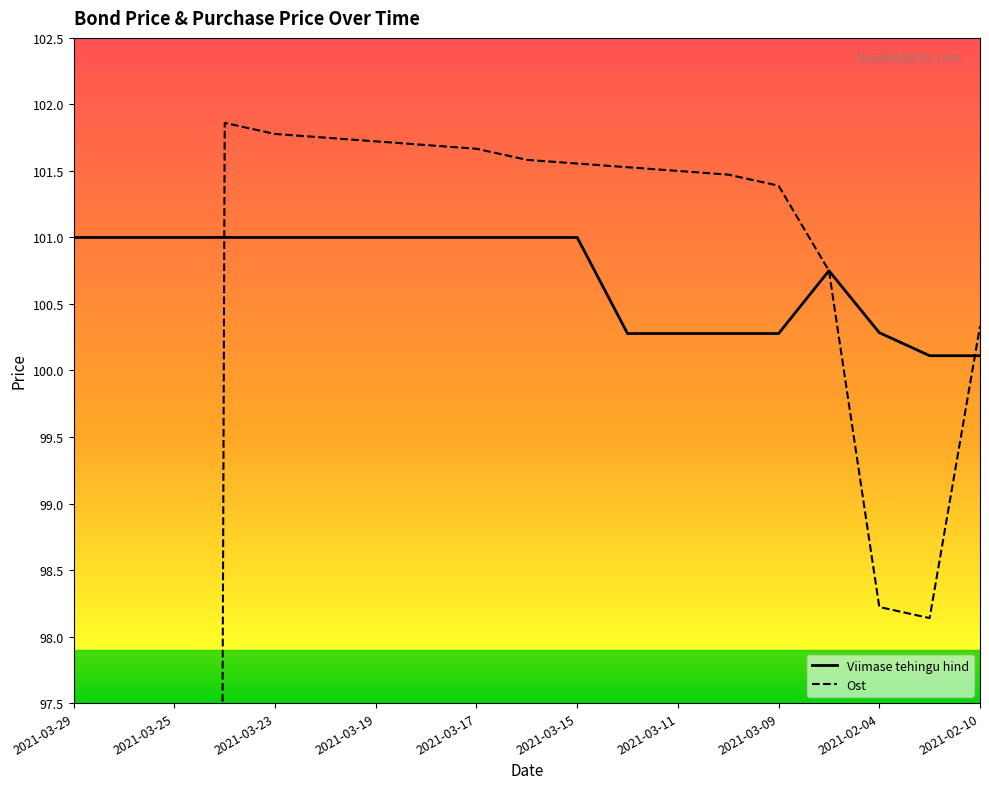

Which series has the widest spread of values?

Ost